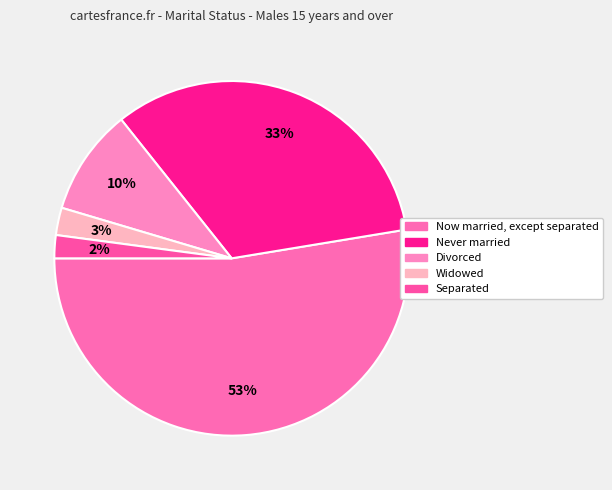

How many slices are in this pie chart?

5